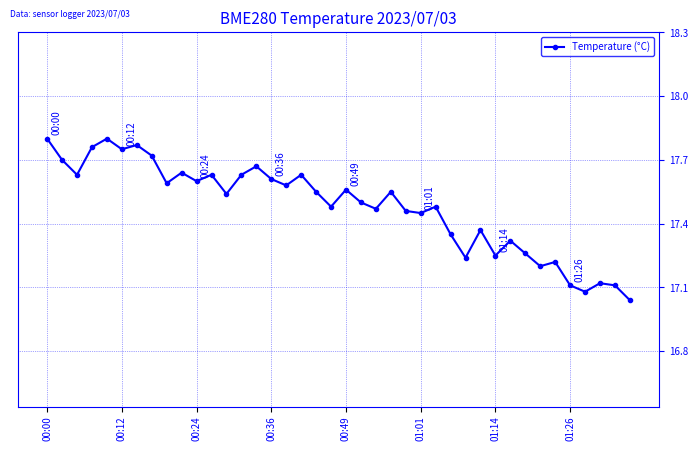

What is the sum of all values?

699.2